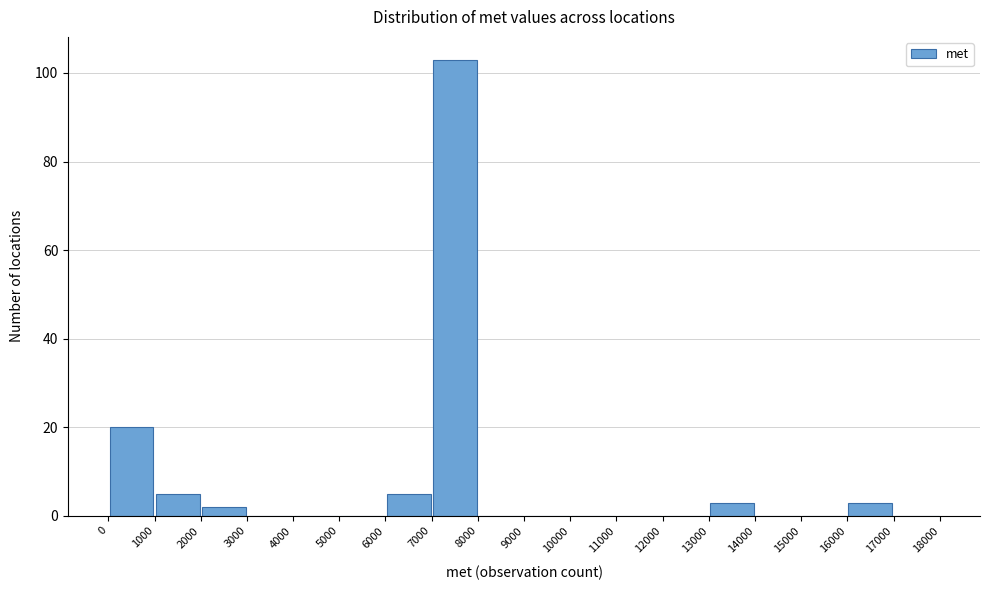

Which range on the x-axis has the tallest bar?

7000 to 8000